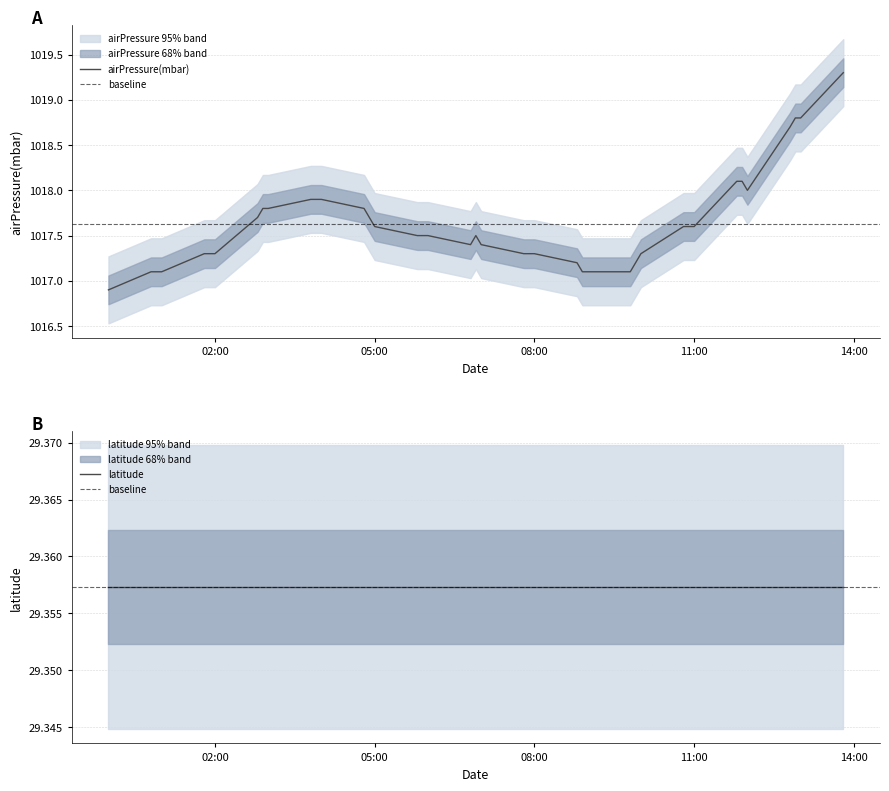

What is the sum of all values?

39687.7